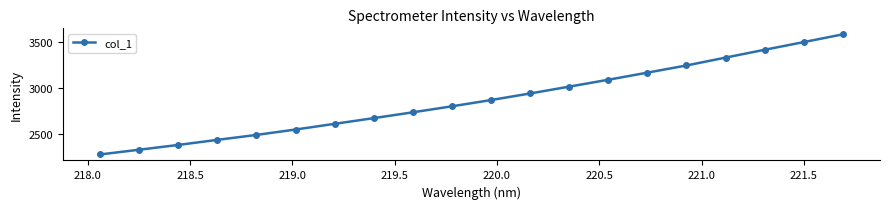

Count the number of data series in this chart.

1